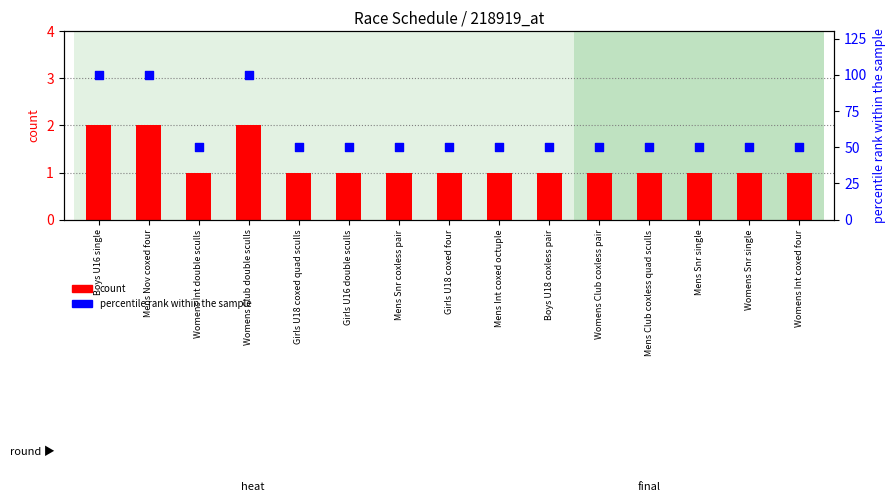

What are all the series names shown in the legend?

count, percentile rank within the sample